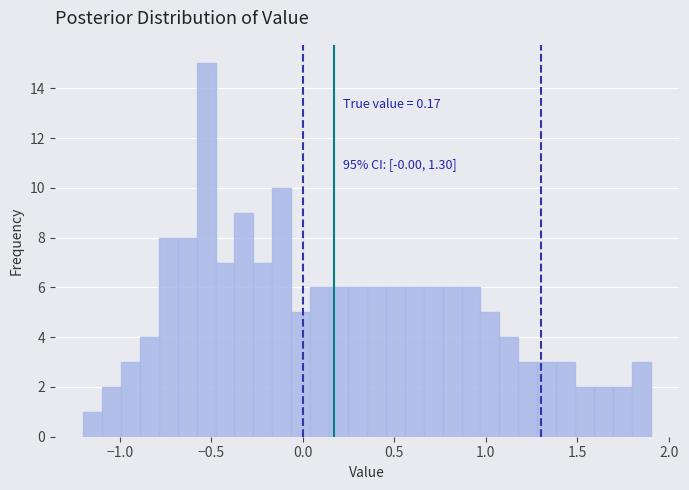

Around what value on the x-axis is the tallest bar? Give the approximate position of its centre, as read against the axis.

-0.55